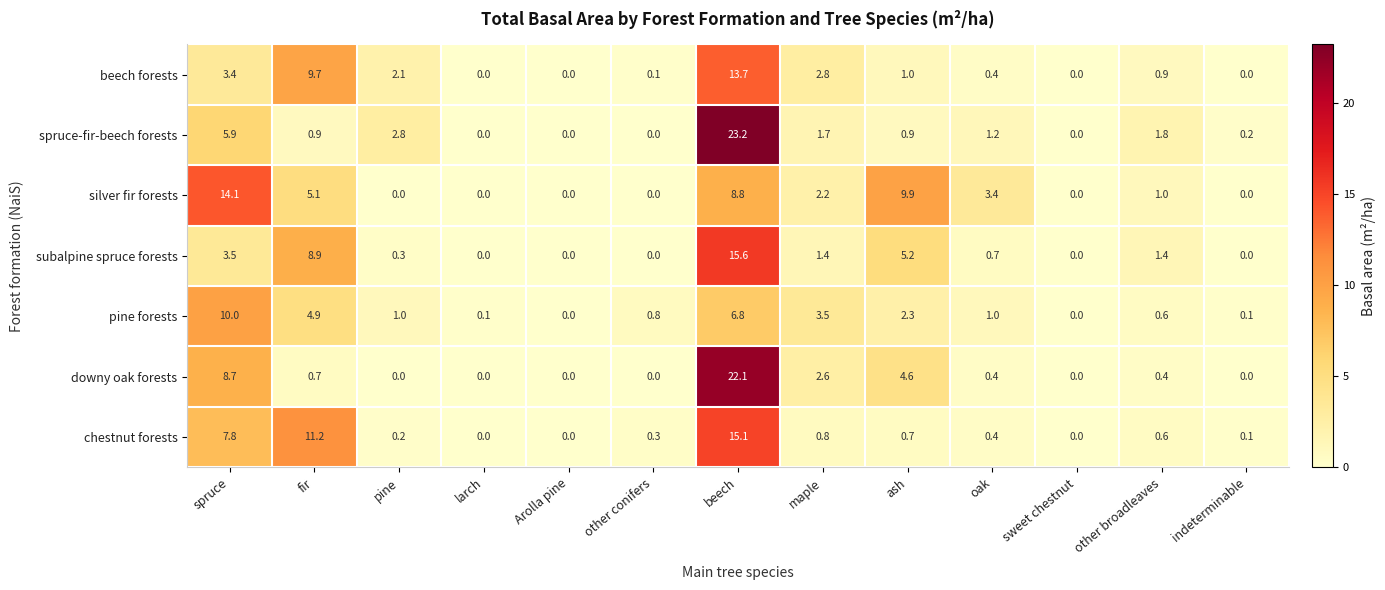

Which series changed the most between spruce and oak?

silver fir forests